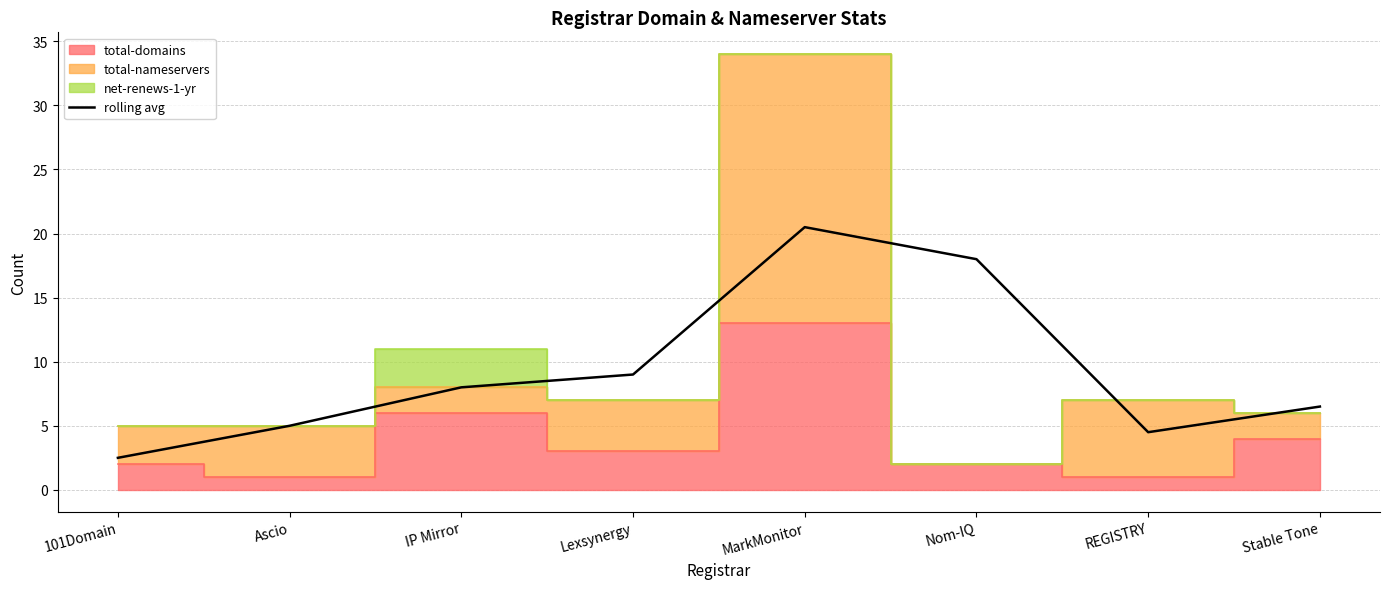

Count the number of categories in the chart.

8